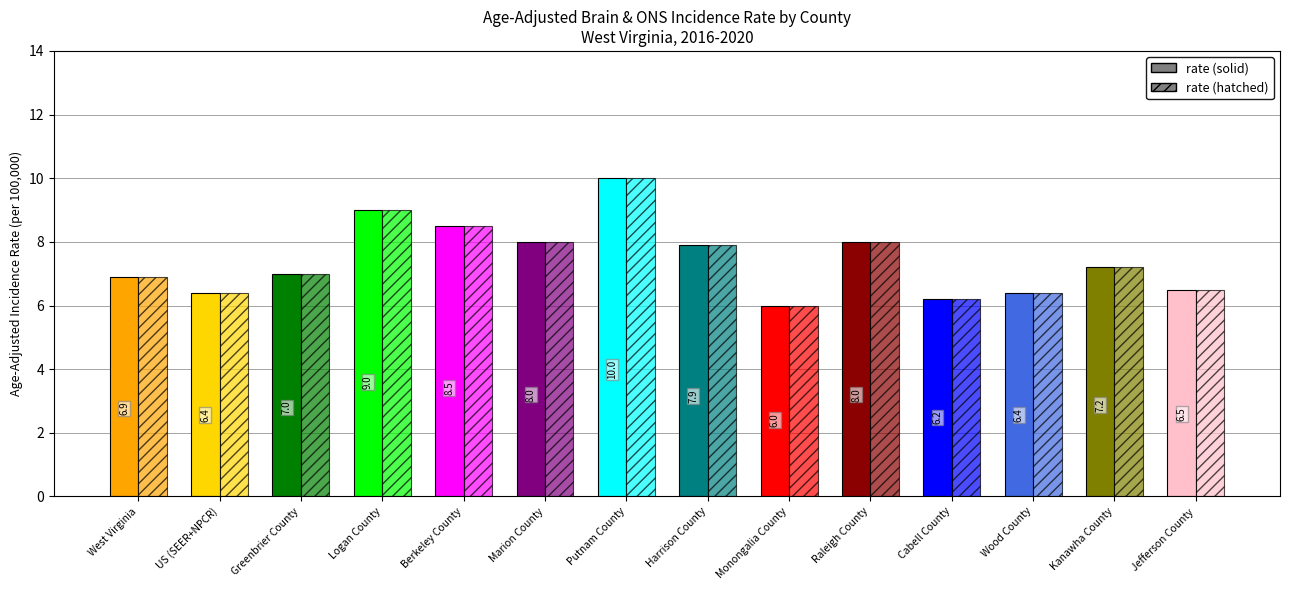

At which category is the sum across all series the highest?

Putnam County